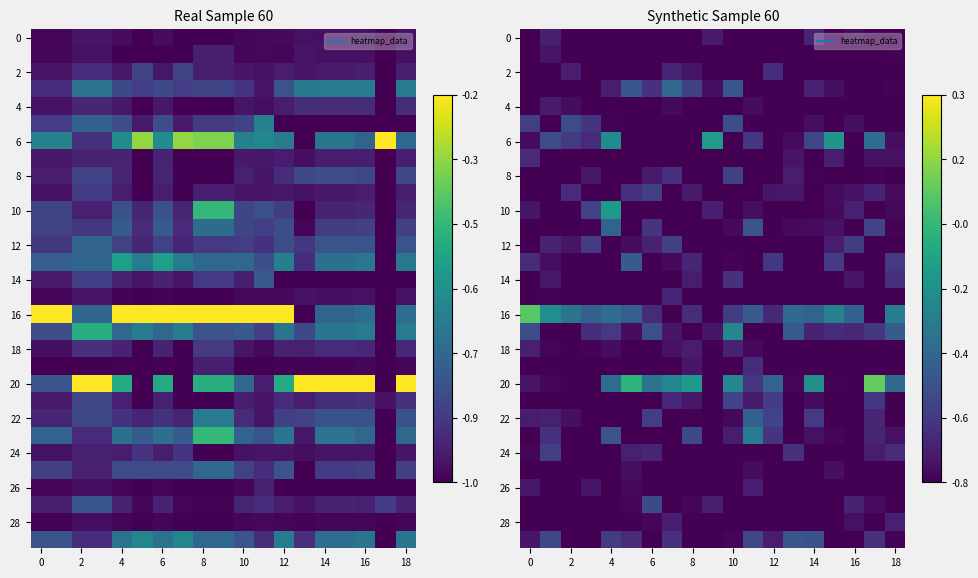

At how many categories does at least one series exceed 0?

2